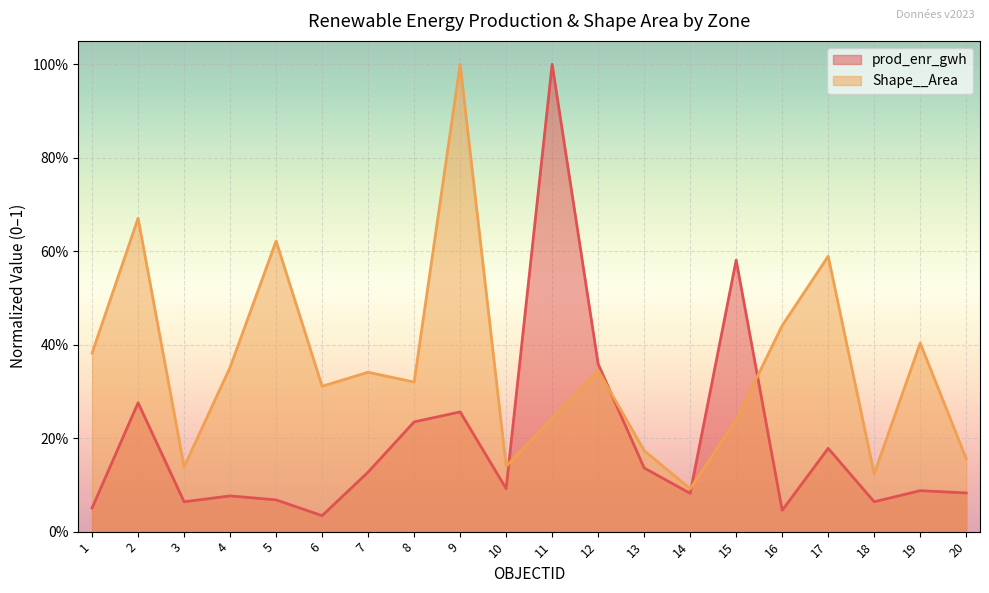

Reading left to right, list all the values displayed in this chart.

prod_enr_gwh: 1=0.1	2=0.3	3=0.1	4=0.1	5=0.1	6=0.0	7=0.1	8=0.2	9=0.3	10=0.1	11=1.0	12=0.4	13=0.1	14=0.1	15=0.6	16=0.0	17=0.2	18=0.1	19=0.1	20=0.1
Shape__Area: 1=0.4	2=0.7	3=0.1	4=0.4	5=0.6	6=0.3	7=0.3	8=0.3	9=1.0	10=0.1	11=0.2	12=0.3	13=0.2	14=0.1	15=0.2	16=0.4	17=0.6	18=0.1	19=0.4	20=0.2